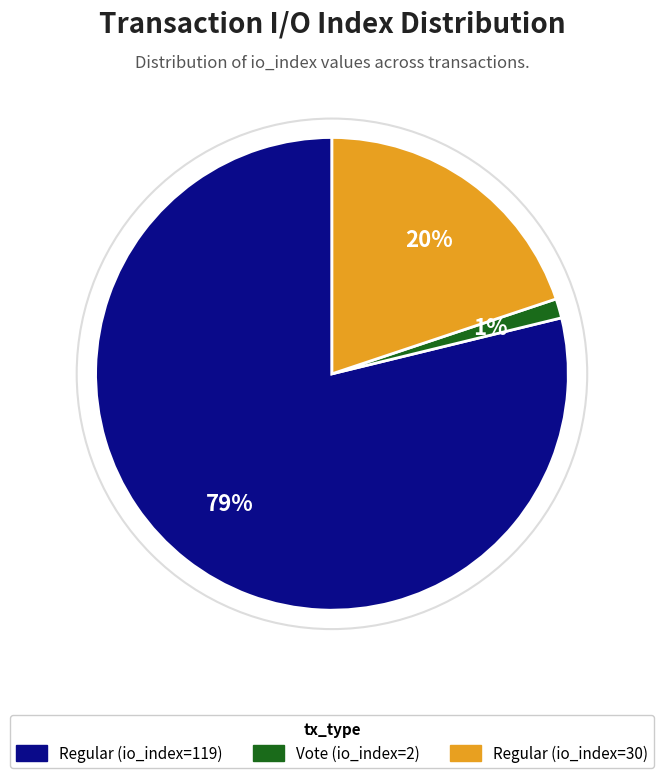

To the nearest percent, what is the average slice percentage?

33%